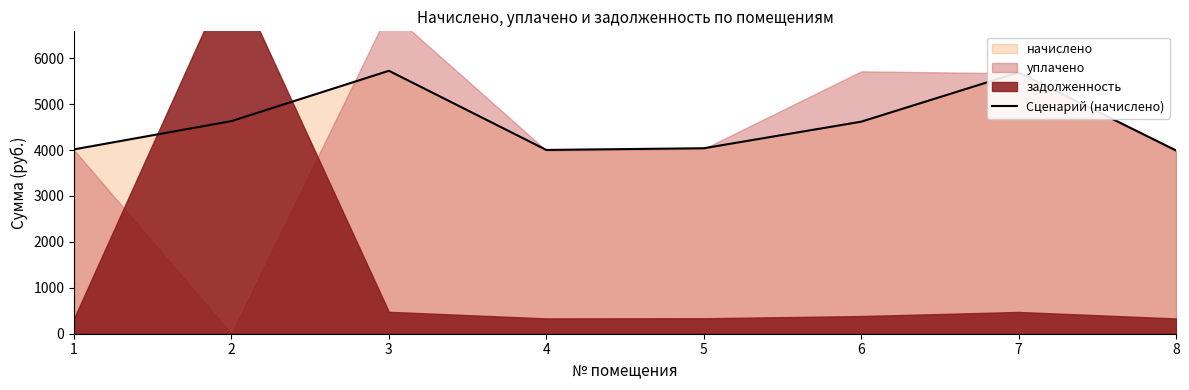

What is the value of the 7th point from the left?

5688.1